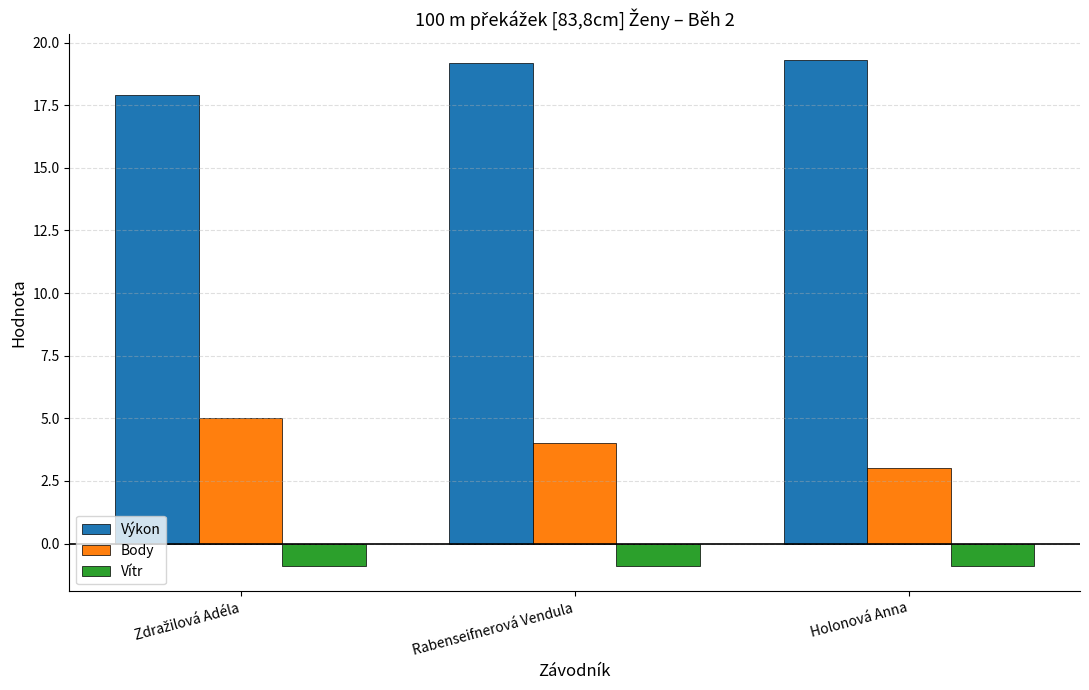

How many bars are there in total?

9